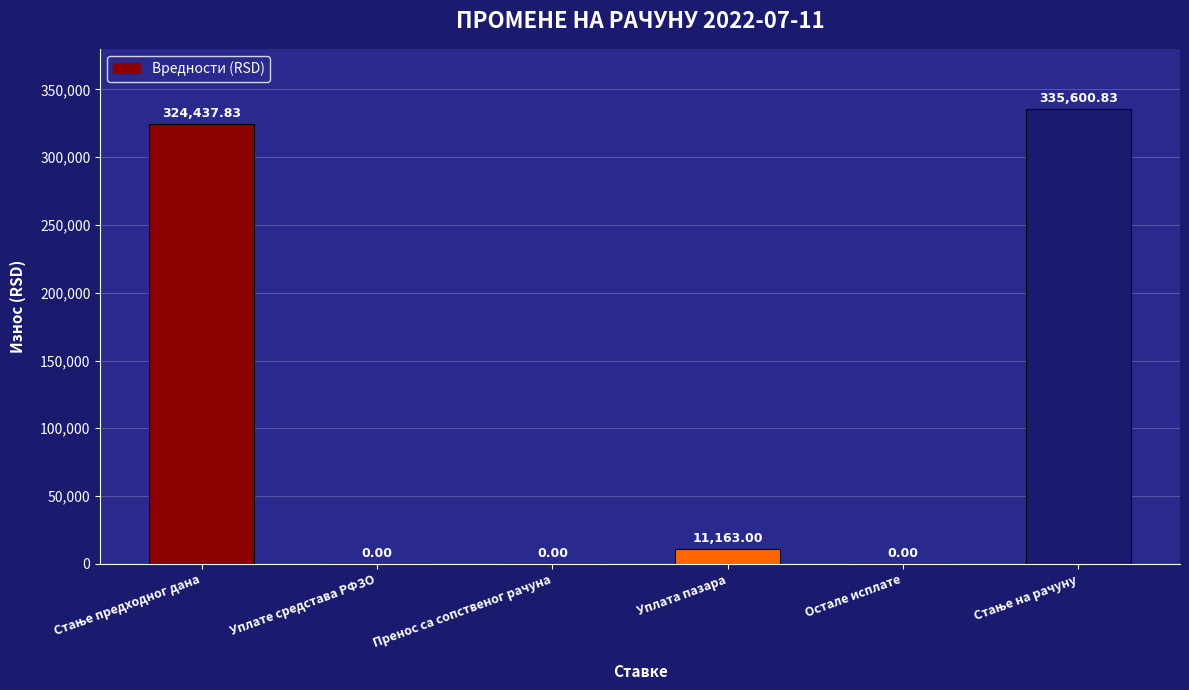

Where is the data nearest to the value 167800?

Уплата пазара